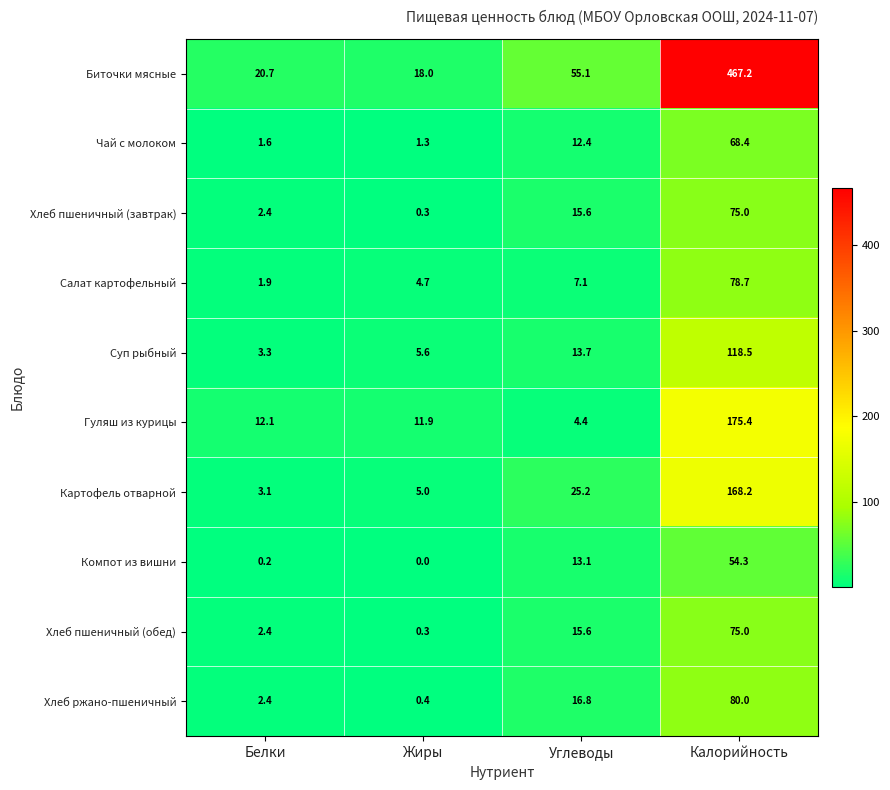

Which series has the widest spread of values?

Биточки мясные